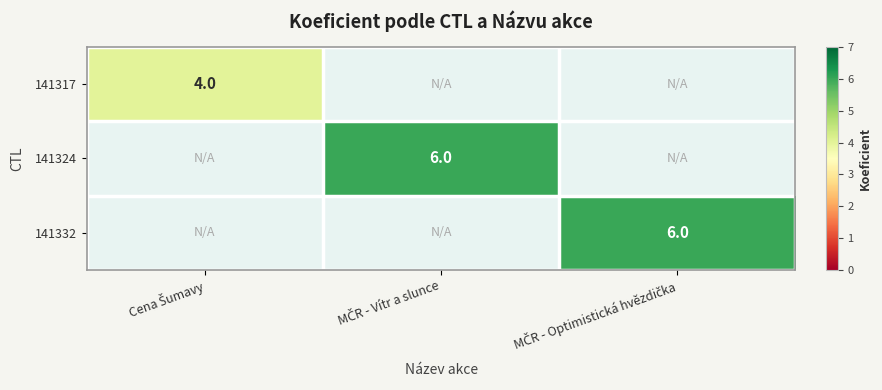

How many data points does each series have?

3